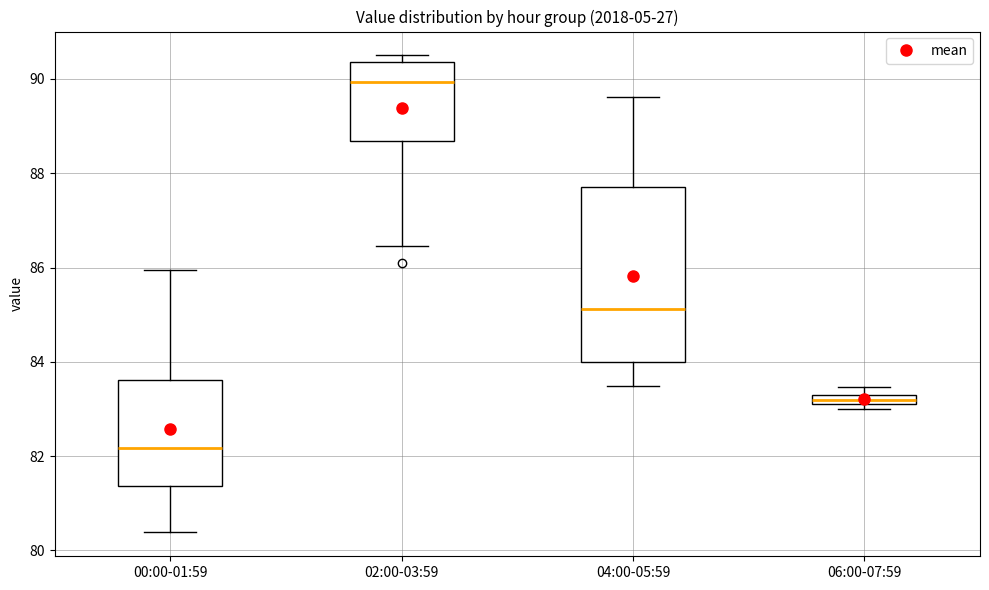

Where does the lower whisker of the box for 02:00-03:59 end on the y-axis? The values are not printed on the chart, so give them approximately, as read against the axis.

86.4